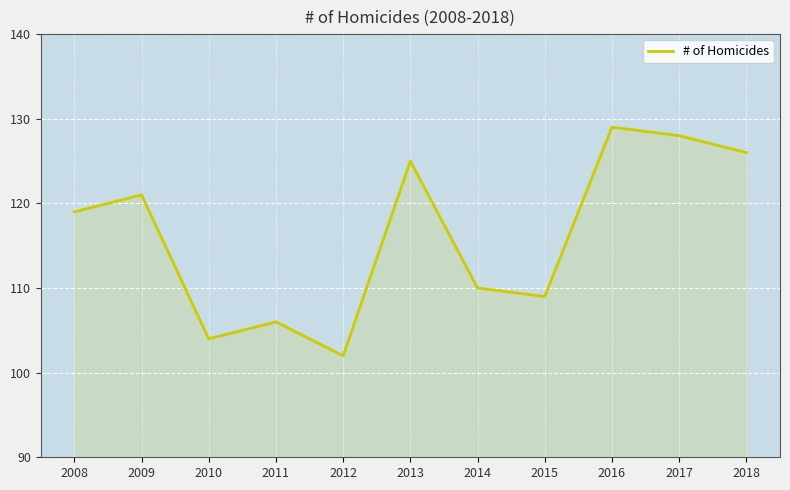

At which category does the chart reach its minimum across all series?

2012